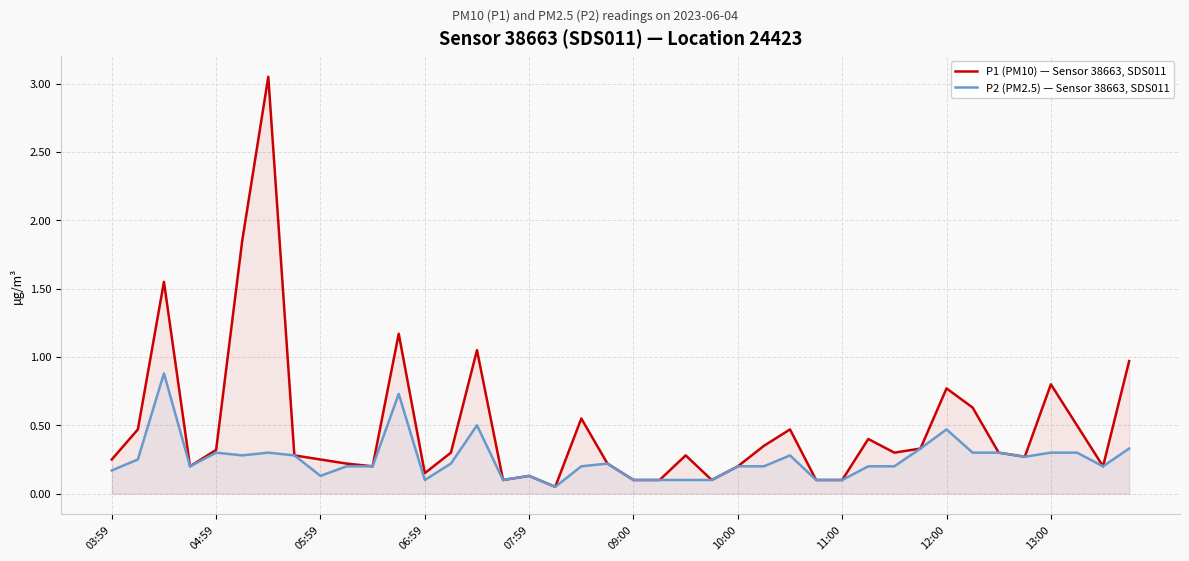

What is the difference between the maximum and second lowest values in the P1 (PM10) — Sensor 38663, SDS011 series?

2.9